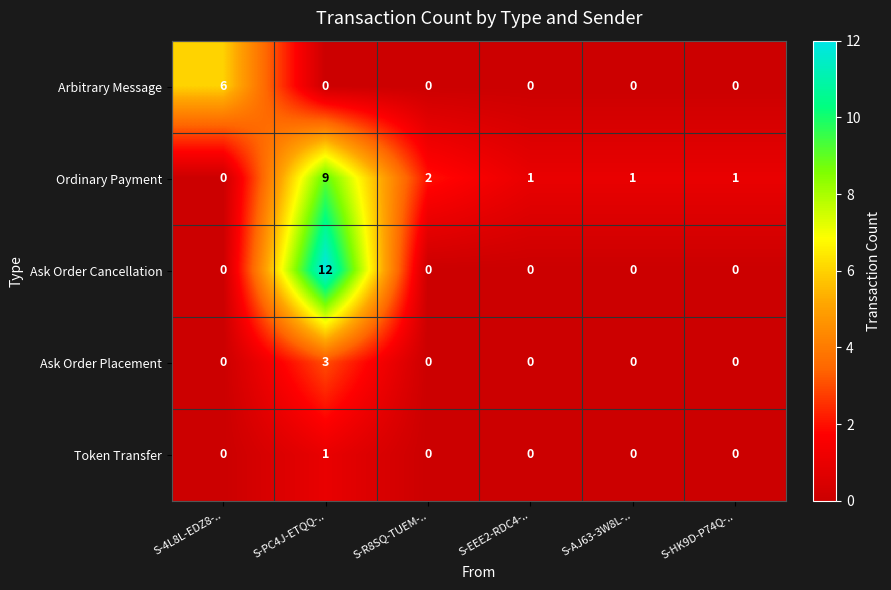

Reading left to right, what are all the values shown in this chart?

Arbitrary Message: S-4L8L-EDZ8-..=6	S-PC4J-ETQQ-..=0	S-R8SQ-TUEM-..=0	S-EEE2-RDC4-..=0	S-AJ63-3W8L-..=0	S-HK9D-P74Q-..=0
Ordinary Payment: S-4L8L-EDZ8-..=0	S-PC4J-ETQQ-..=9	S-R8SQ-TUEM-..=2	S-EEE2-RDC4-..=1	S-AJ63-3W8L-..=1	S-HK9D-P74Q-..=1
Ask Order Cancellation: S-4L8L-EDZ8-..=0	S-PC4J-ETQQ-..=12	S-R8SQ-TUEM-..=0	S-EEE2-RDC4-..=0	S-AJ63-3W8L-..=0	S-HK9D-P74Q-..=0
Ask Order Placement: S-4L8L-EDZ8-..=0	S-PC4J-ETQQ-..=3	S-R8SQ-TUEM-..=0	S-EEE2-RDC4-..=0	S-AJ63-3W8L-..=0	S-HK9D-P74Q-..=0
Token Transfer: S-4L8L-EDZ8-..=0	S-PC4J-ETQQ-..=1	S-R8SQ-TUEM-..=0	S-EEE2-RDC4-..=0	S-AJ63-3W8L-..=0	S-HK9D-P74Q-..=0